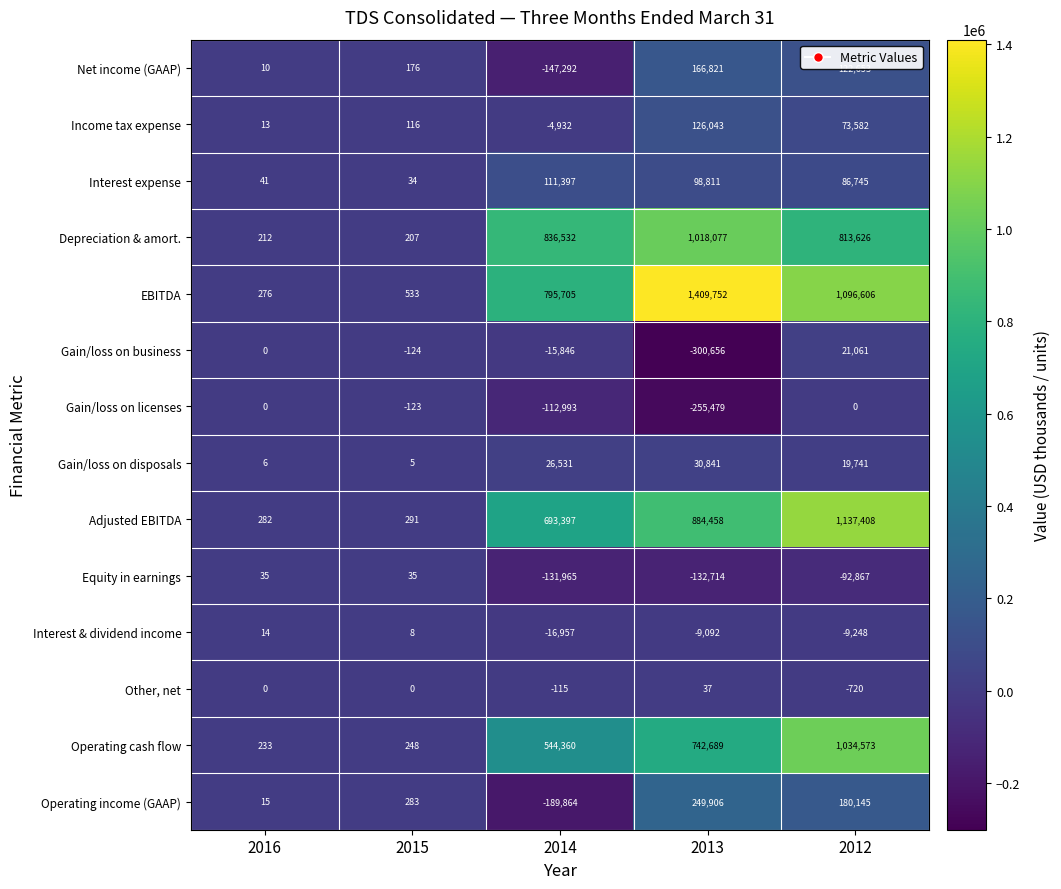

What is the difference between the Depreciation & amort. values at 2013 and 2014?

181545